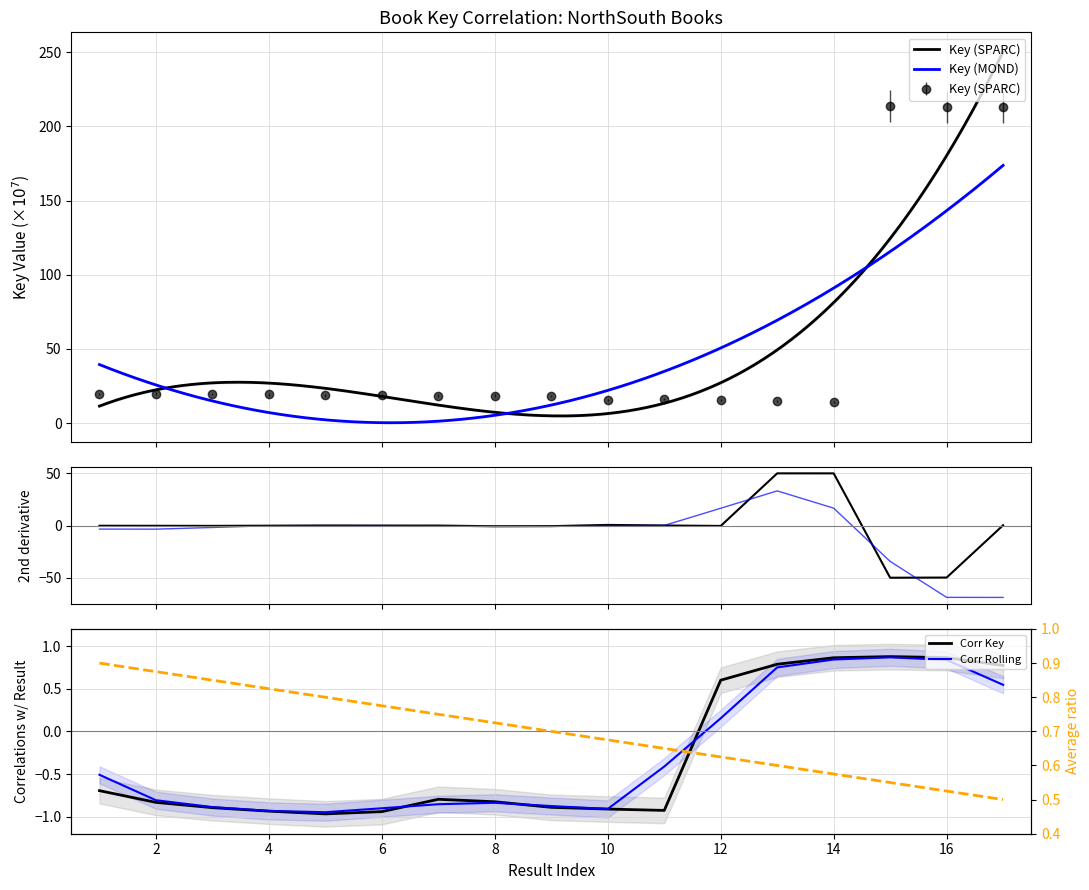

What is the maximum value shown in the chart?

213.8